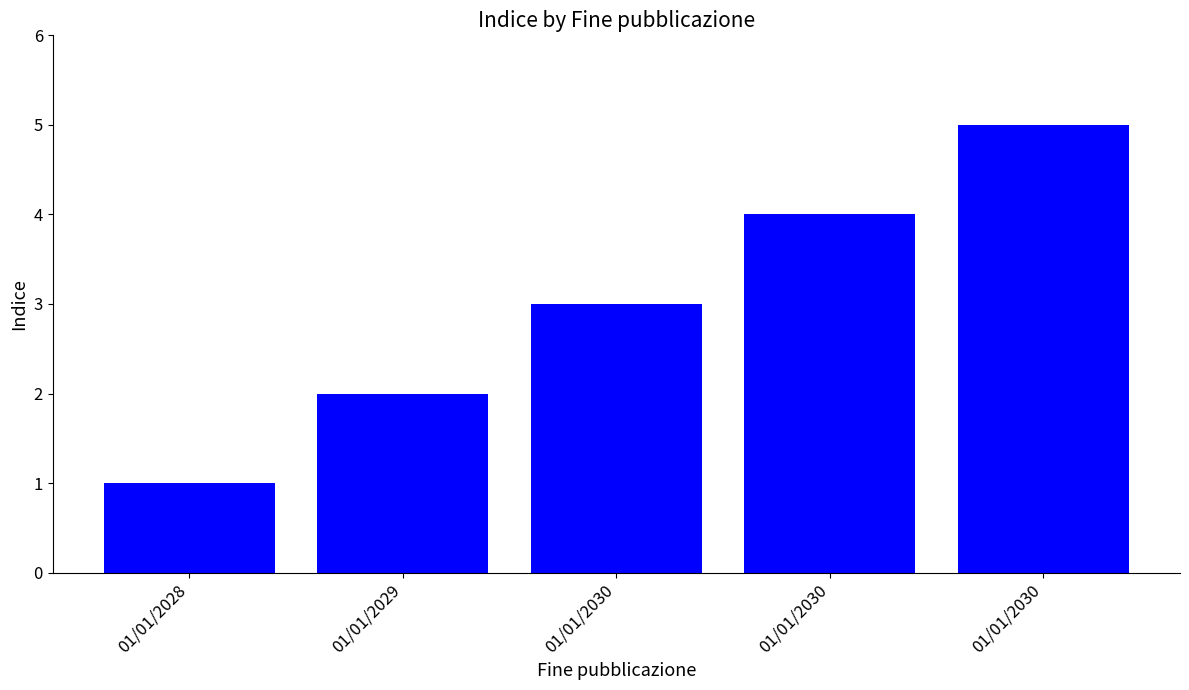

How many bars are there in total?

5